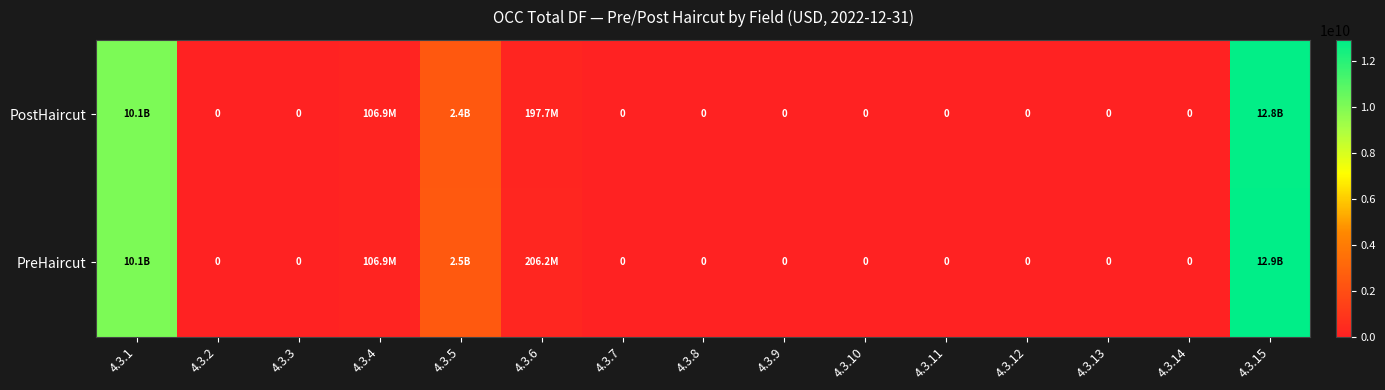

Rank the series at 4.3.15 from lowest to highest value.

PostHaircut, PreHaircut